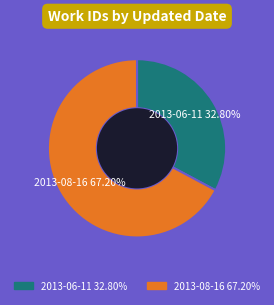

Which category has the biggest portion of the pie?

2013-08-16